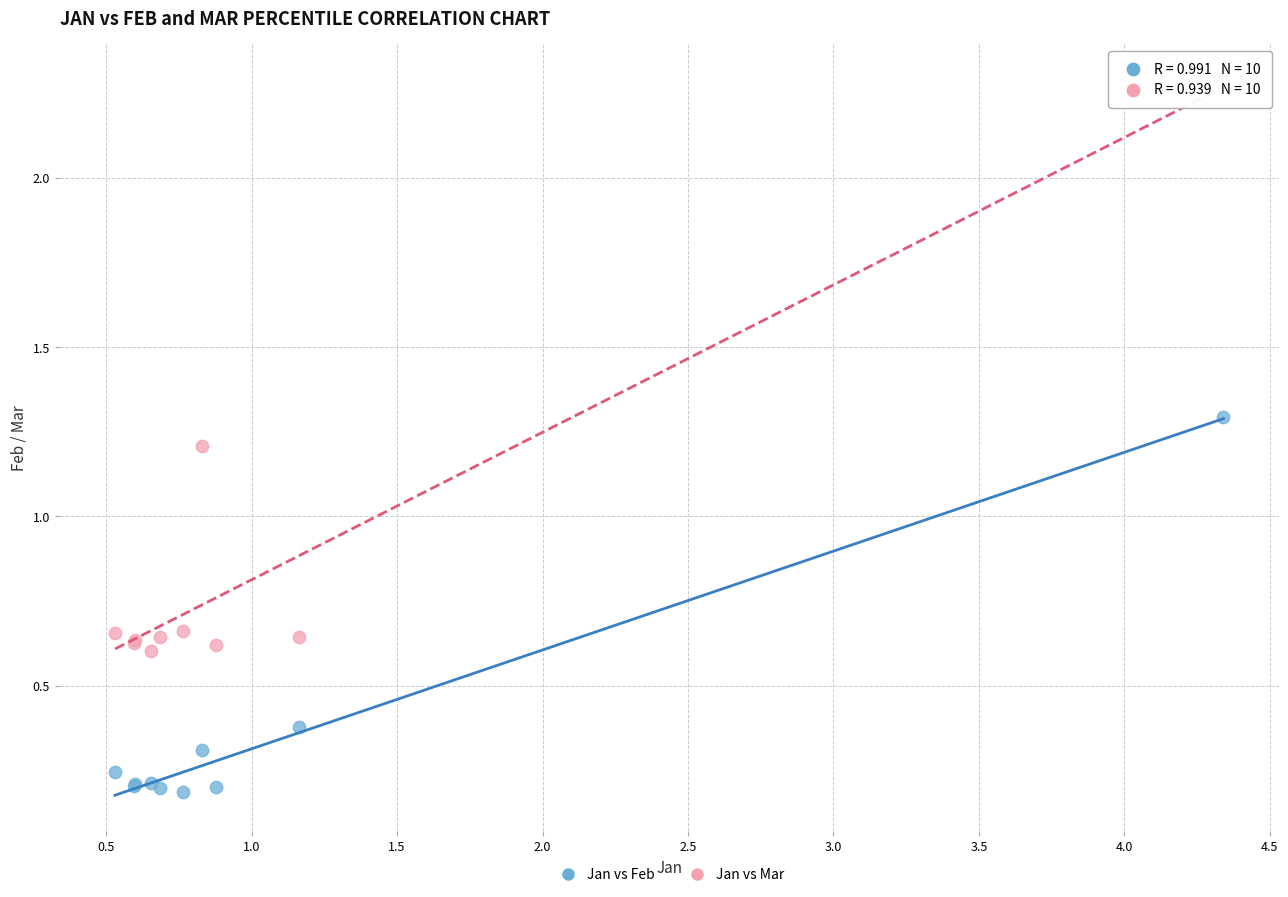

What is the X range (max minus min) for the scatter plot?

3.8